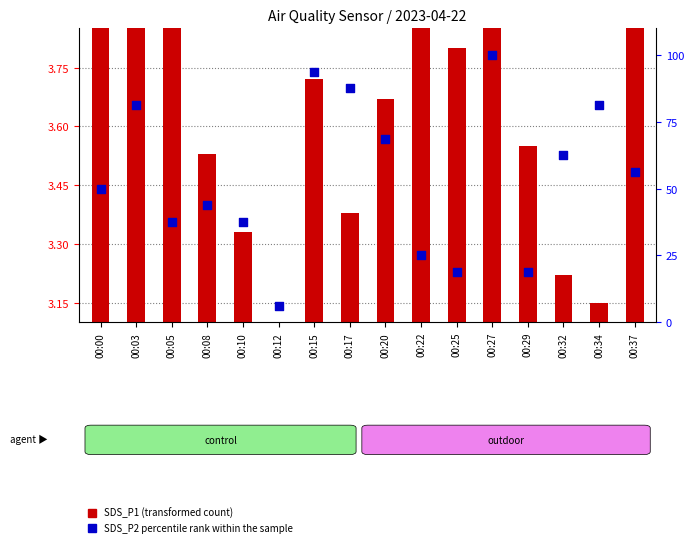

Which series reaches the minimum Y coordinate?

SDS_P1 (transformed count)